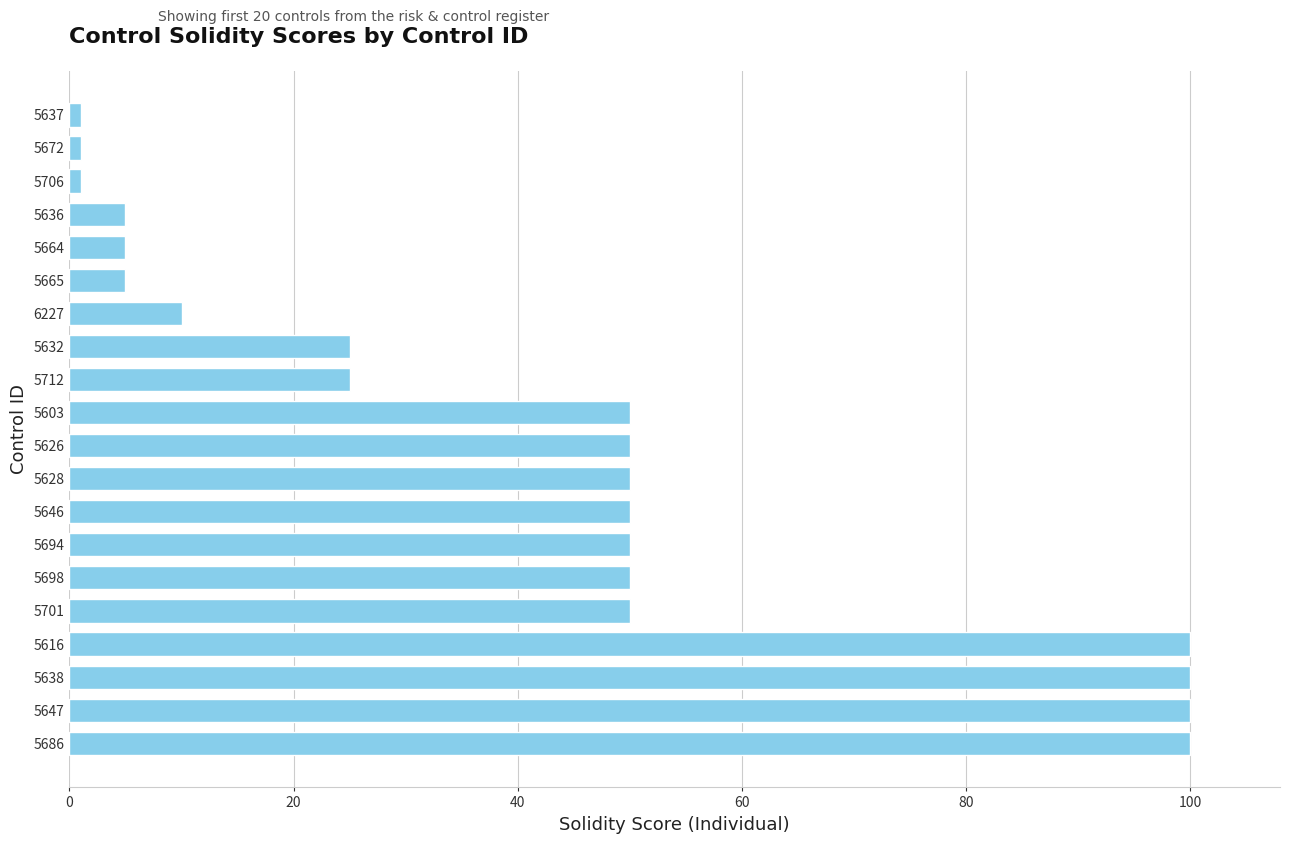

The value at 5664 is 5. True or false?

True